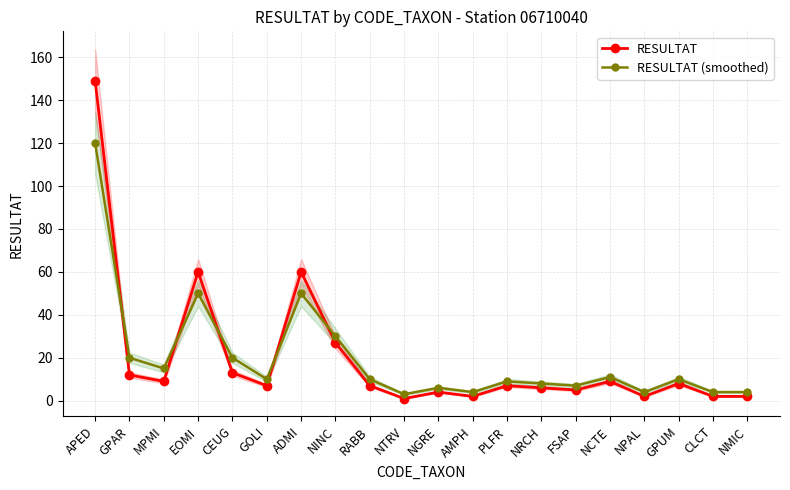

What is the greatest value displayed?

149